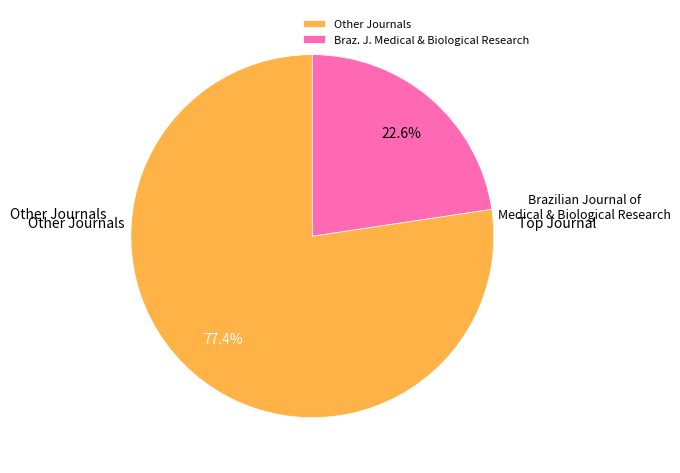

Which slice is the largest?

Other Journals